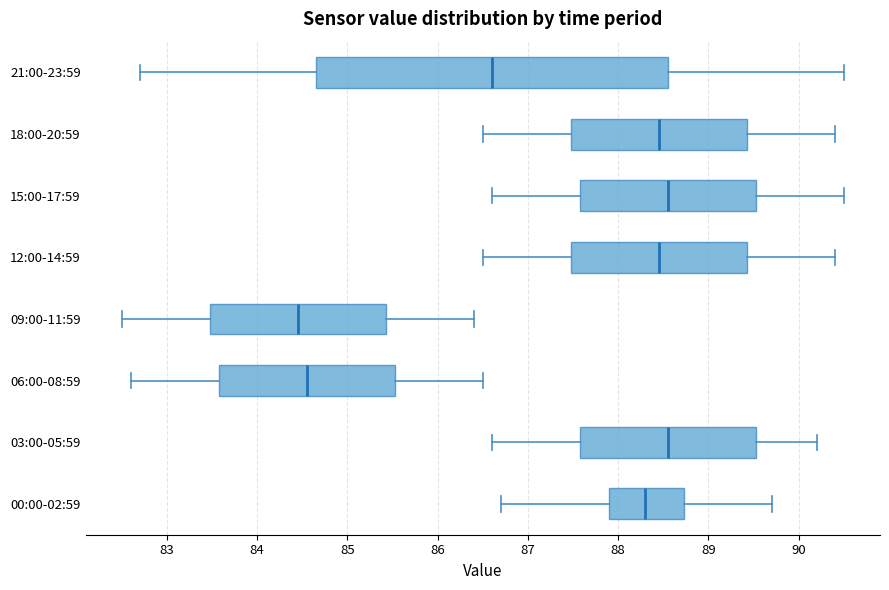

Reading bottom to top, read every box against the x-axis: the position of its median line, the range the box covers, and the ends of its whiskers. The values are not printed on the chart, so give them approximately, as read against the axis.

00:00-02:59: median 88.3, box 87.9 to 88.7, whiskers 86.7 to 89.7
03:00-05:59: median 88.6, box 87.6 to 89.5, whiskers 86.6 to 90.2
06:00-08:59: median 84.6, box 83.6 to 85.5, whiskers 82.6 to 86.5
09:00-11:59: median 84.5, box 83.5 to 85.4, whiskers 82.5 to 86.4
12:00-14:59: median 88.5, box 87.5 to 89.4, whiskers 86.5 to 90.4
15:00-17:59: median 88.6, box 87.6 to 89.5, whiskers 86.6 to 90.5
18:00-20:59: median 88.5, box 87.5 to 89.4, whiskers 86.5 to 90.4
21:00-23:59: median 86.6, box 84.7 to 88.6, whiskers 82.7 to 90.5